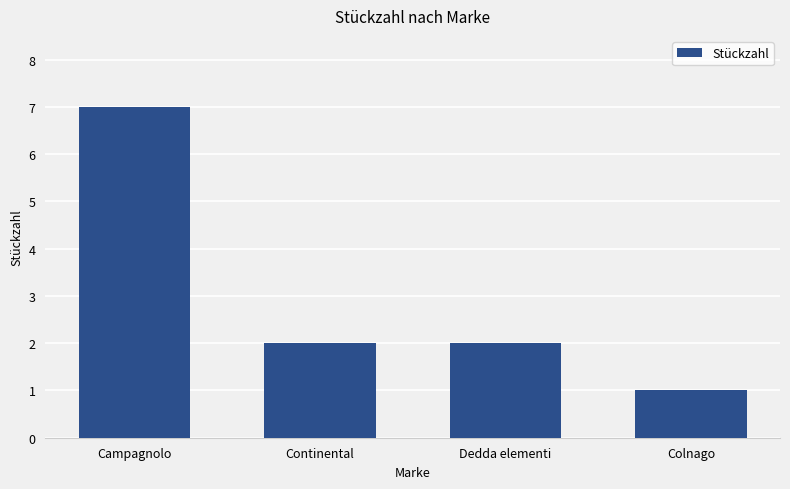

What position from the right is Dedda elementi?

2